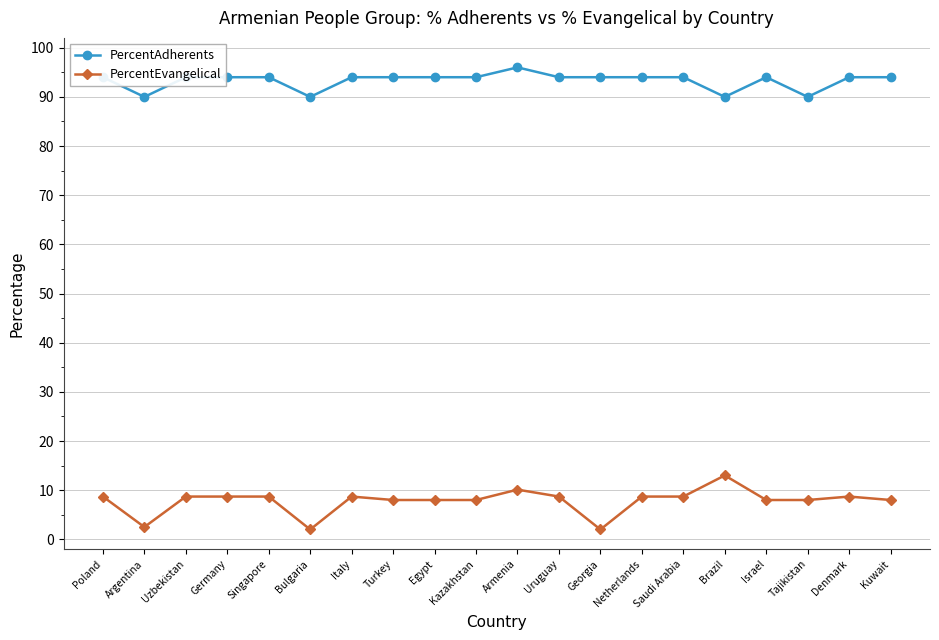

At which label does PercentEvangelical first exceed 8?

Poland